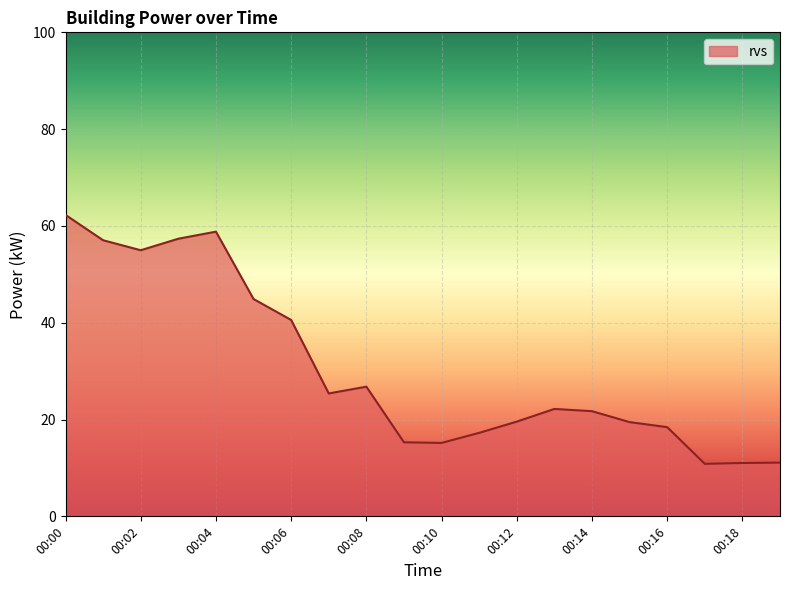

What is the difference between the maximum and minimum values?

51.4